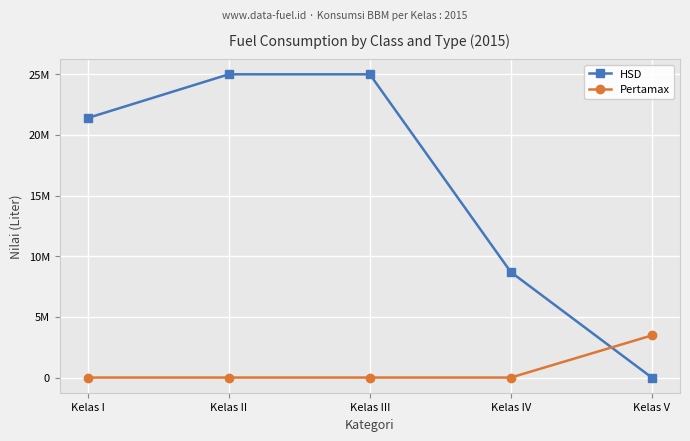

At how many categories does at least one series exceed 10900267?

3